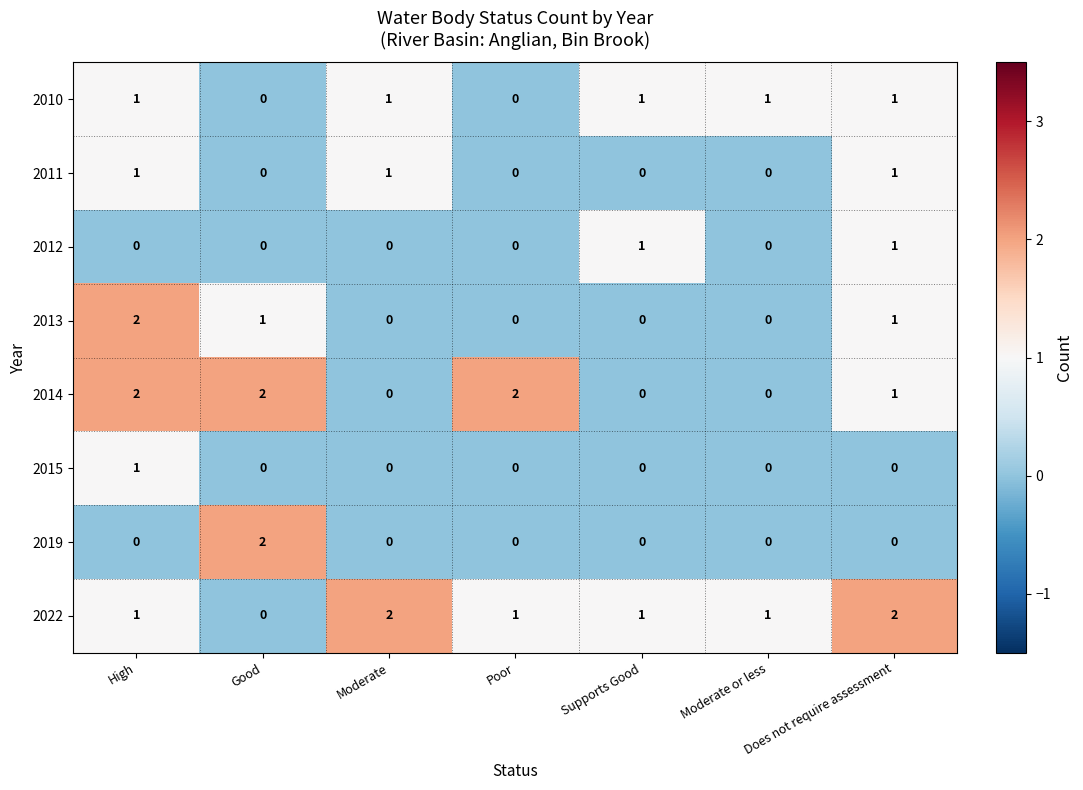

At which category is the sum across all series the highest?

High